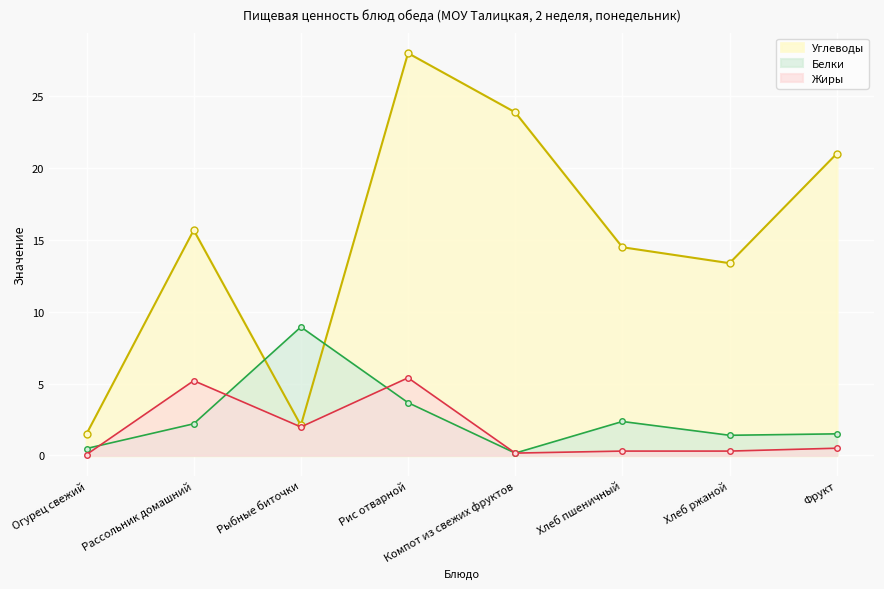

What value does the Углеводы series have at Рыбные биточки?

2.1